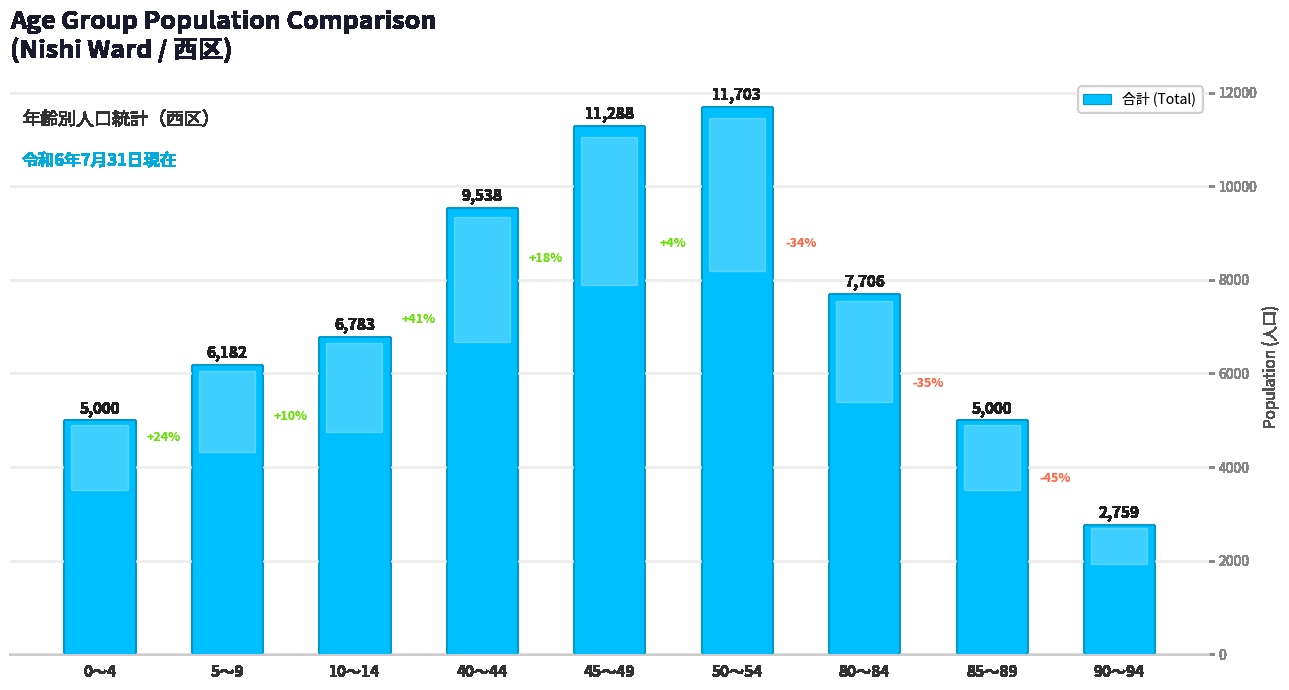

Reading left to right, transcribe all the data shown in this chart.

0～4=5000	5～9=6182	10～14=6783	40～44=9538	45～49=11288	50～54=11703	80～84=7706	85～89=5000	90～94=2759